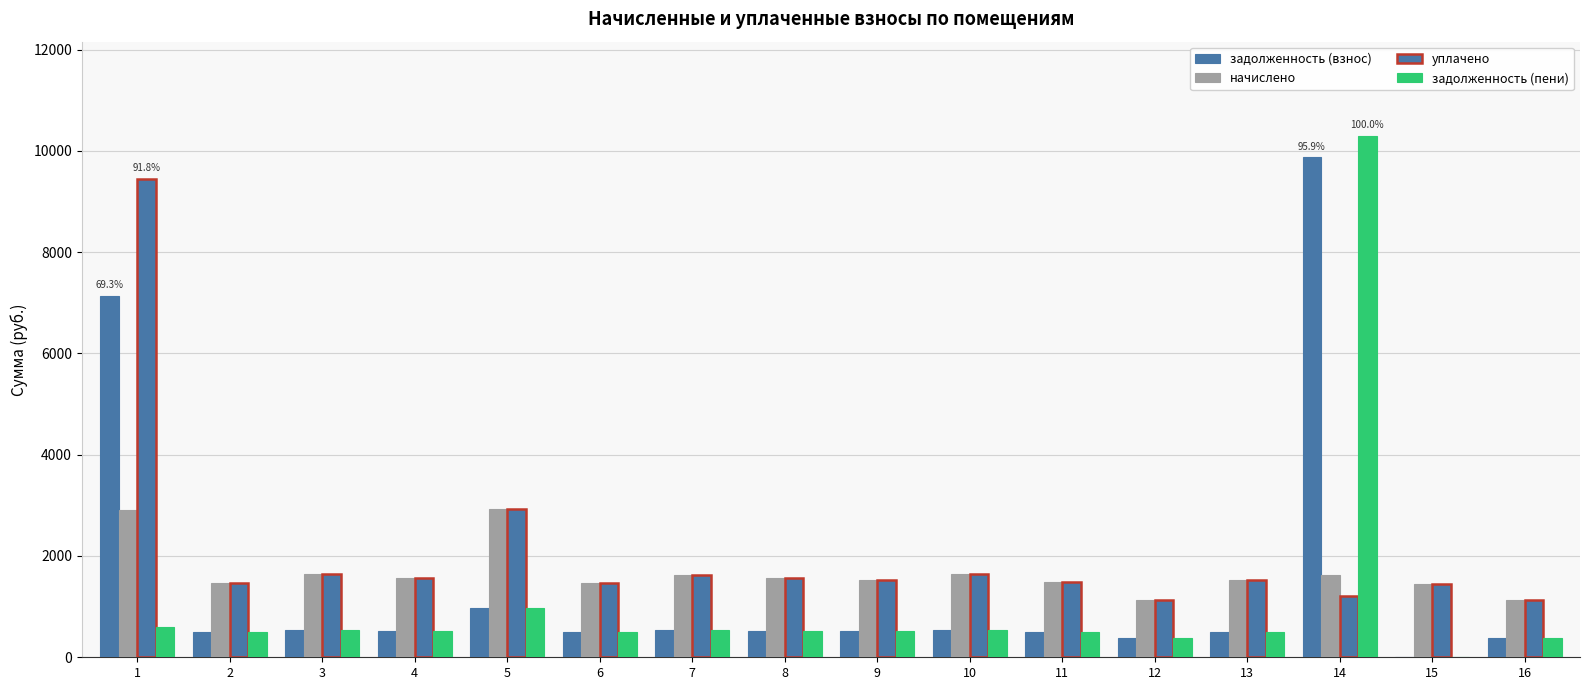

Which series has the widest spread of values?

задолженность (пени)